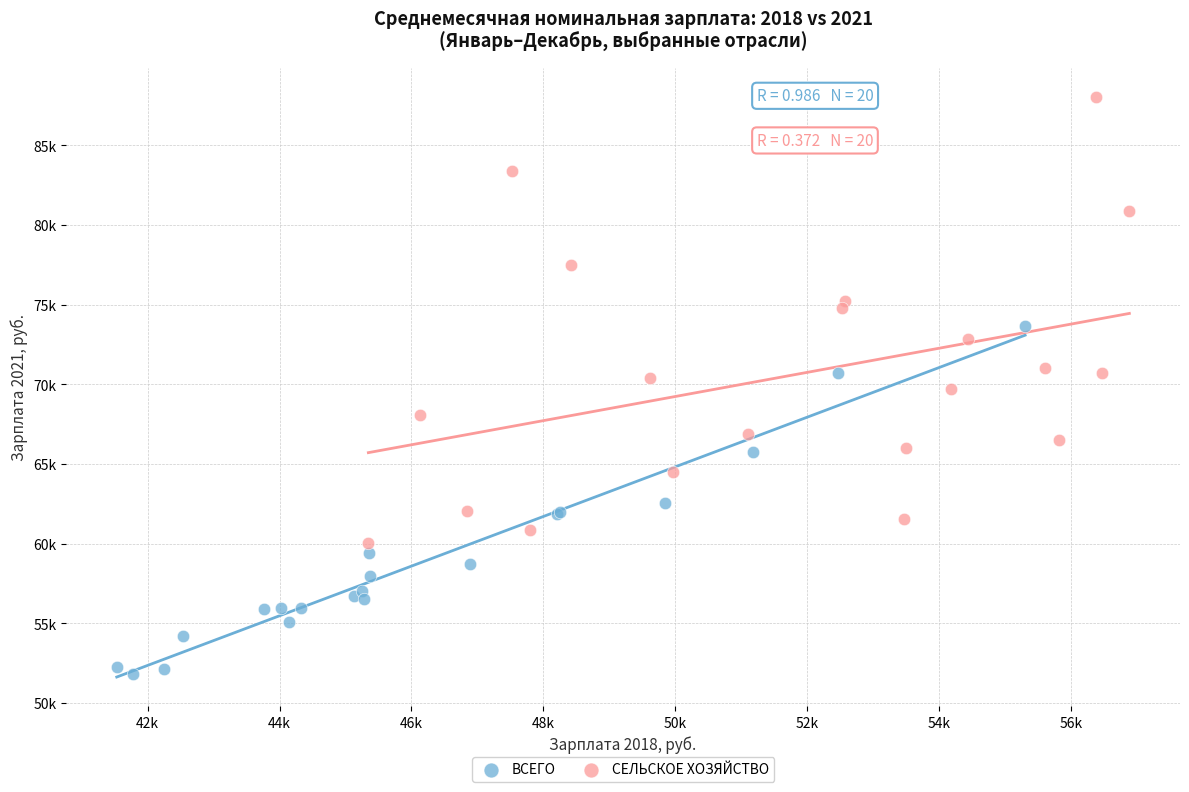

Which series has the widest spread of Y values?

СЕЛЬСКОЕ ХОЗЯЙСТВО